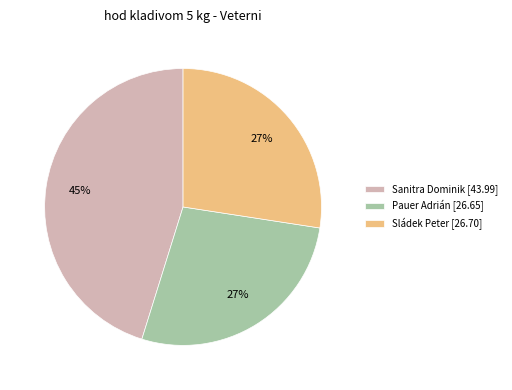

Between Sanitra Dominik [43.99] and Sládek Peter [26.70], which is larger?

Sanitra Dominik [43.99]